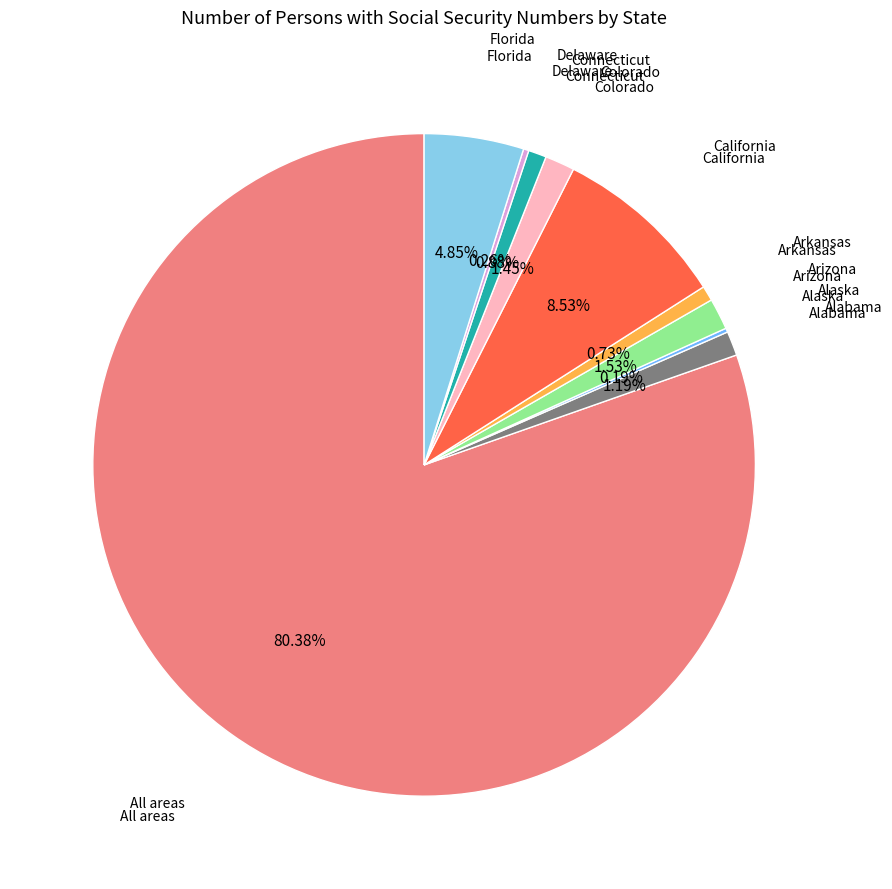

Does any single category account for the majority?

Yes